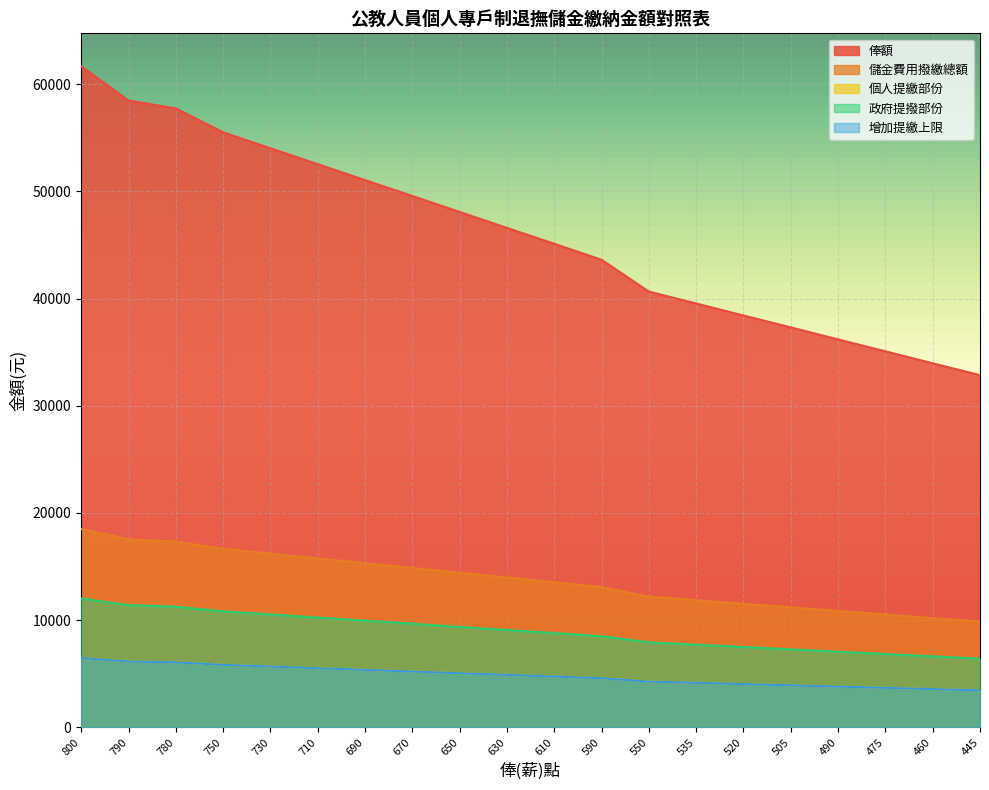

What is the greatest value displayed?

61660